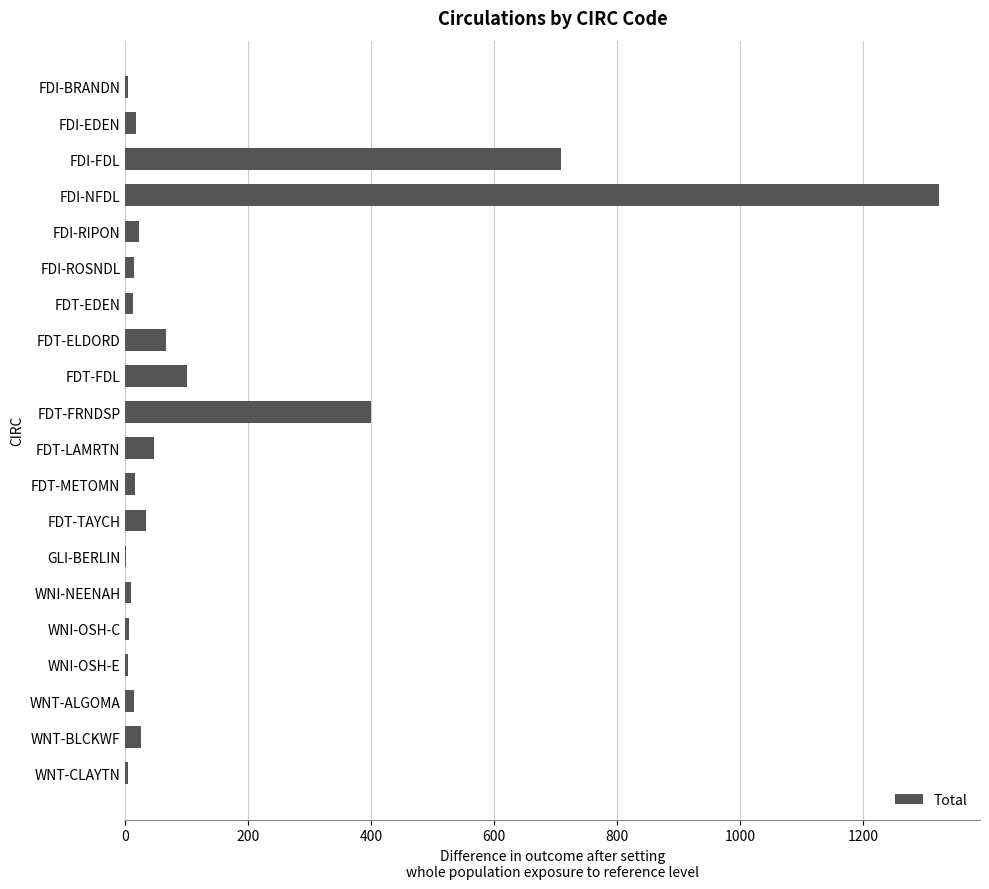

At which category does the chart reach its peak across all series?

FDI-NFDL